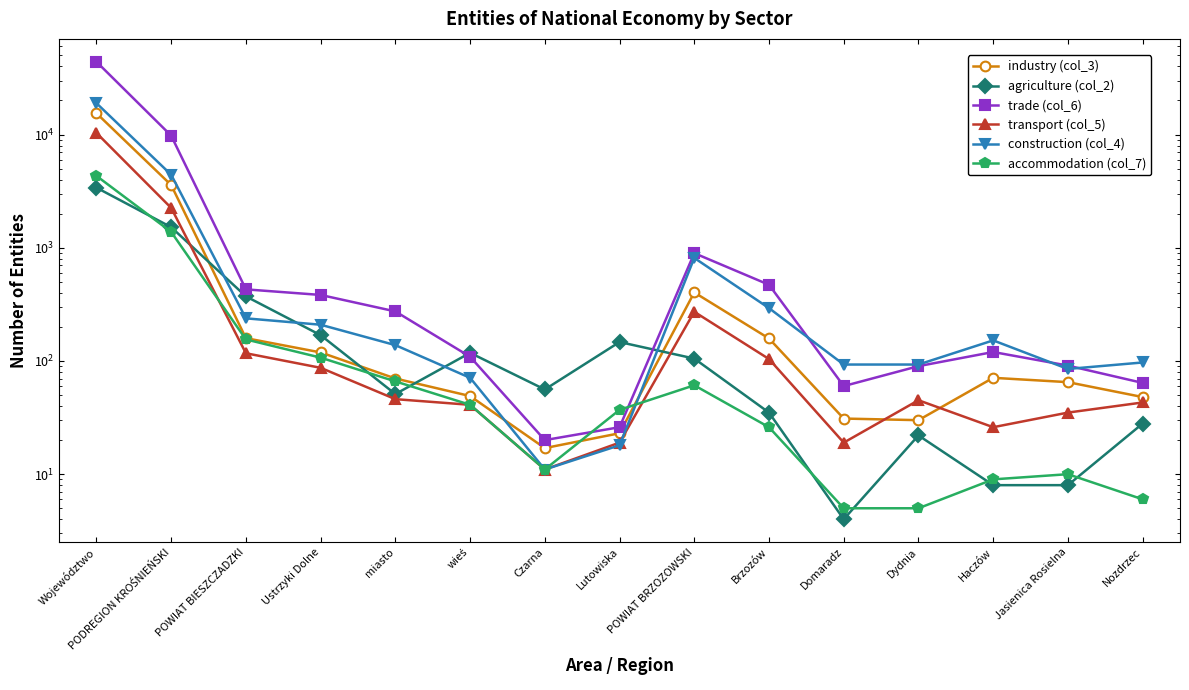

What is the label of the 14th point from the right?

PODREGION KROŚNIEŃSKI